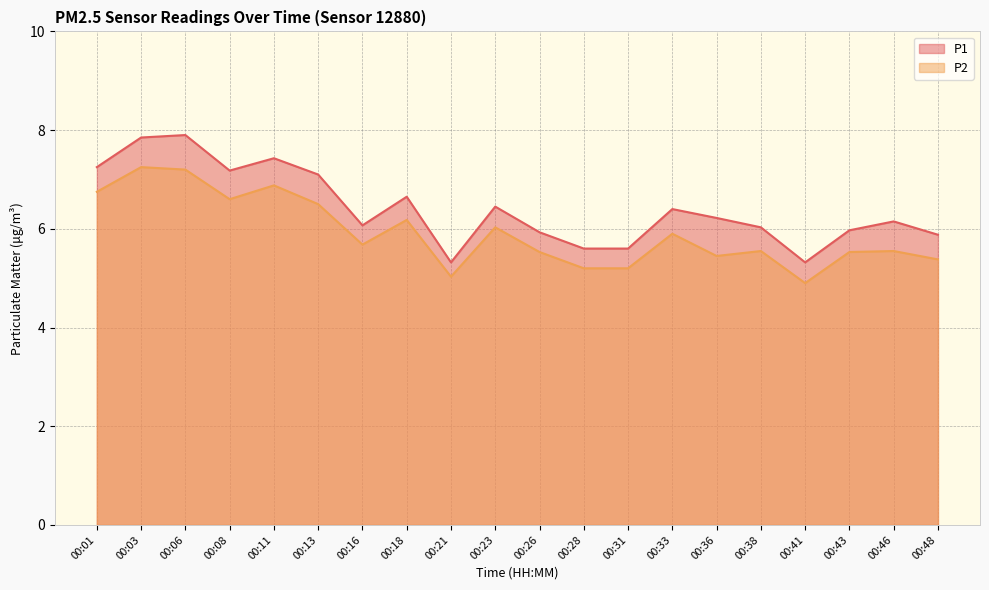

True or false: P2 and P1 cross at least once.

False